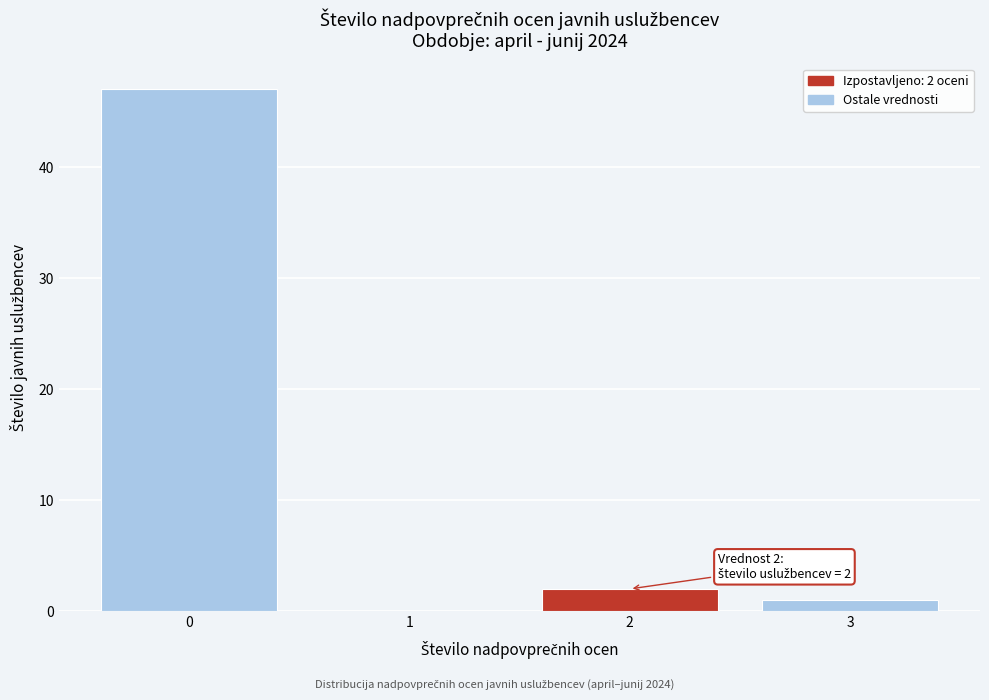

Which range on the x-axis has the tallest bar?

-0.5 to 0.5